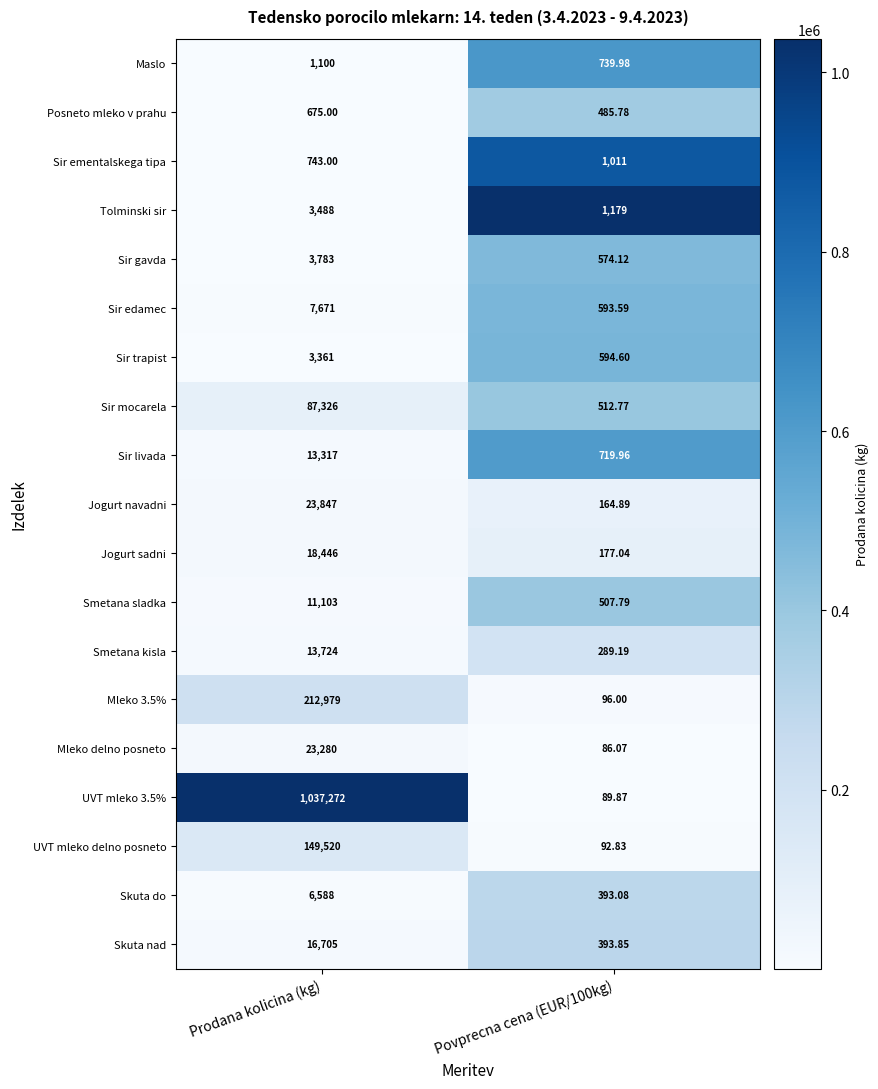

Which category has the highest value across all series?

Prodana kolicina (kg)